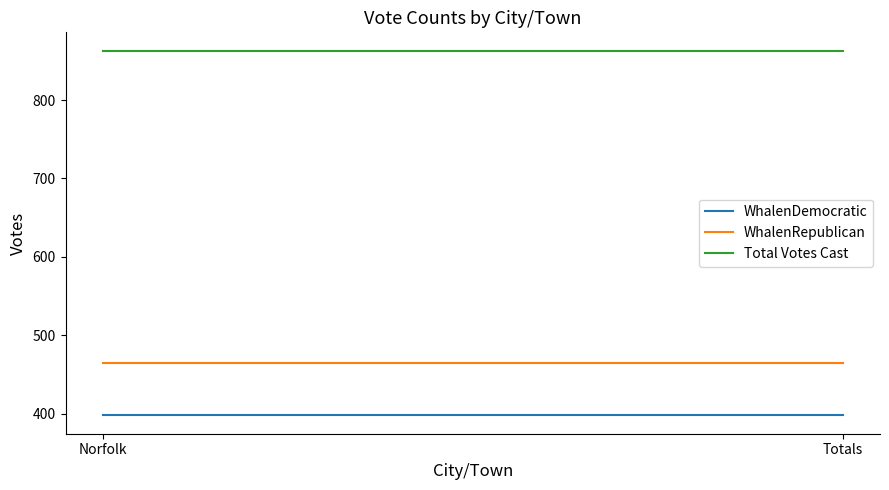

What is the lowest value of the Total Votes Cast series?

863